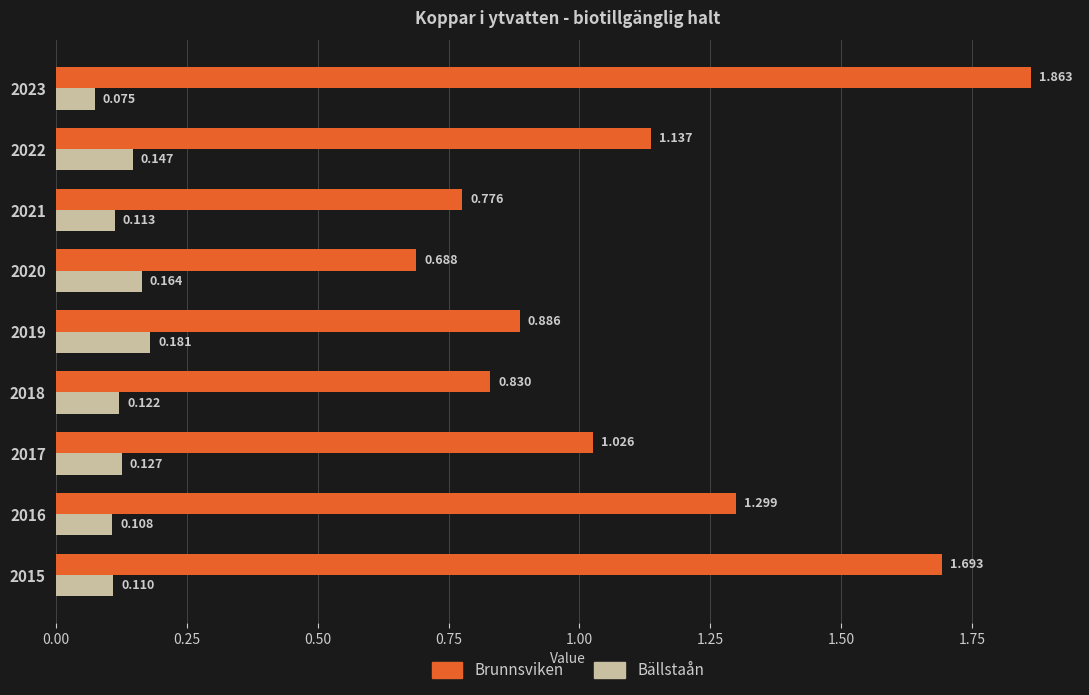

Between 2019 and 2023, which series saw the biggest shift?

Brunnsviken